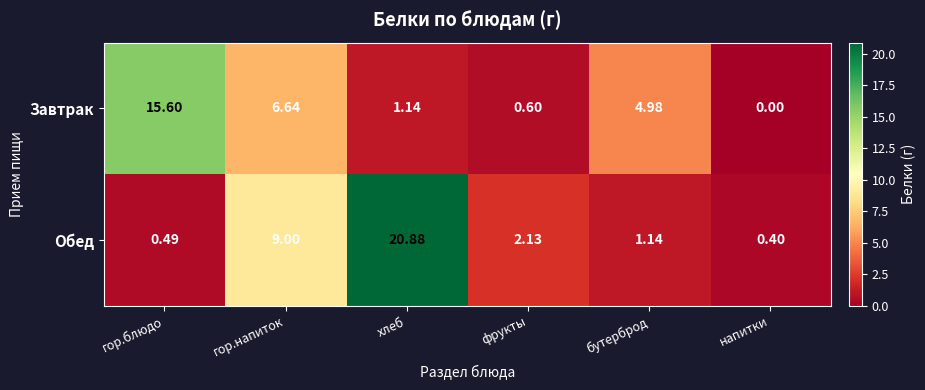

Which series has the largest total across all categories?

Обед